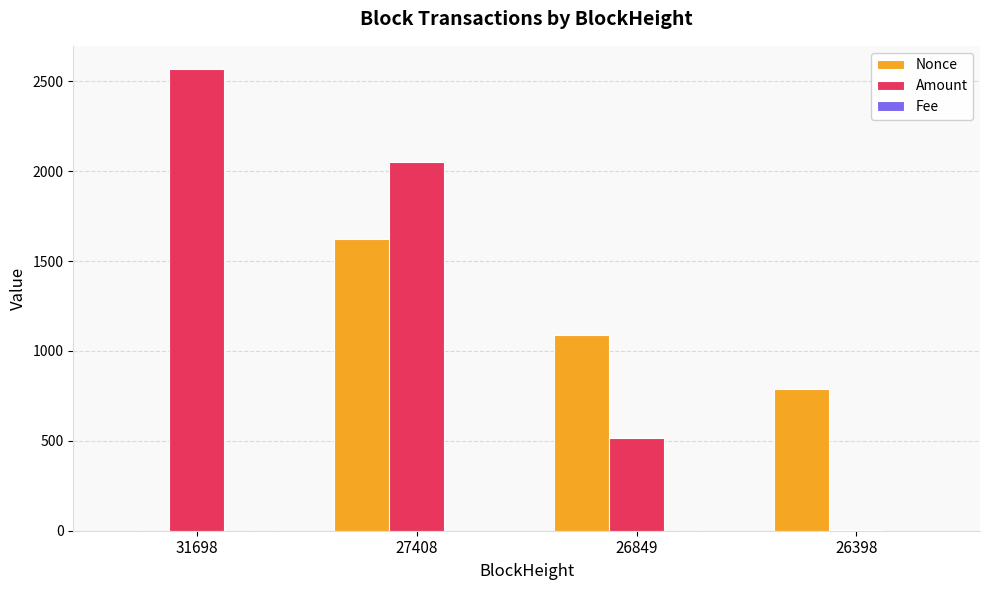

What is the maximum value for Amount?

2568.8